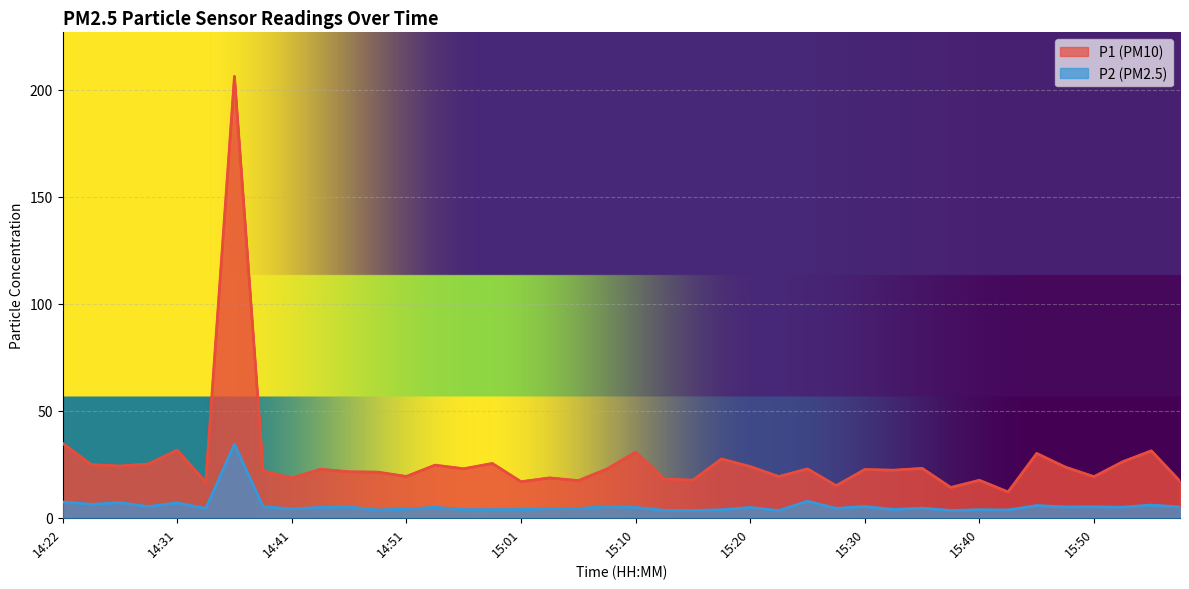

True or false: P2 and P1 intersect in this chart.

False